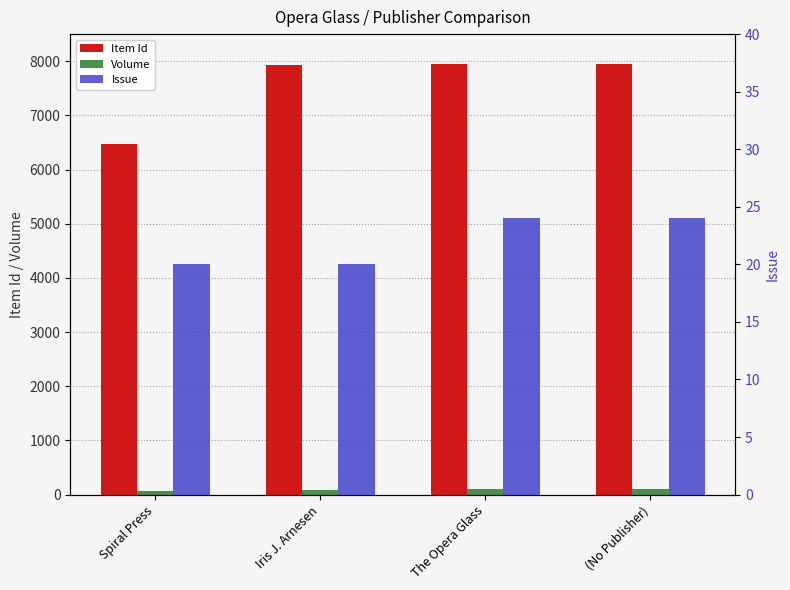

True or false: Volume has a value of 95 at The Opera Glass.

True